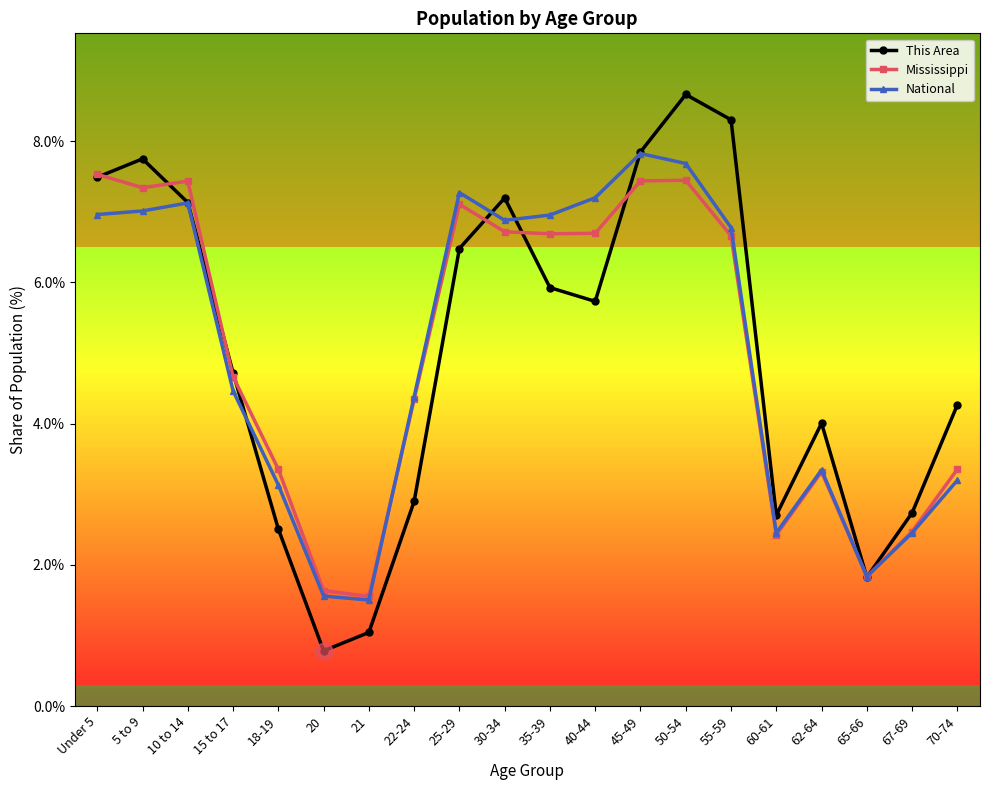

What position from the right is 25-29?

12